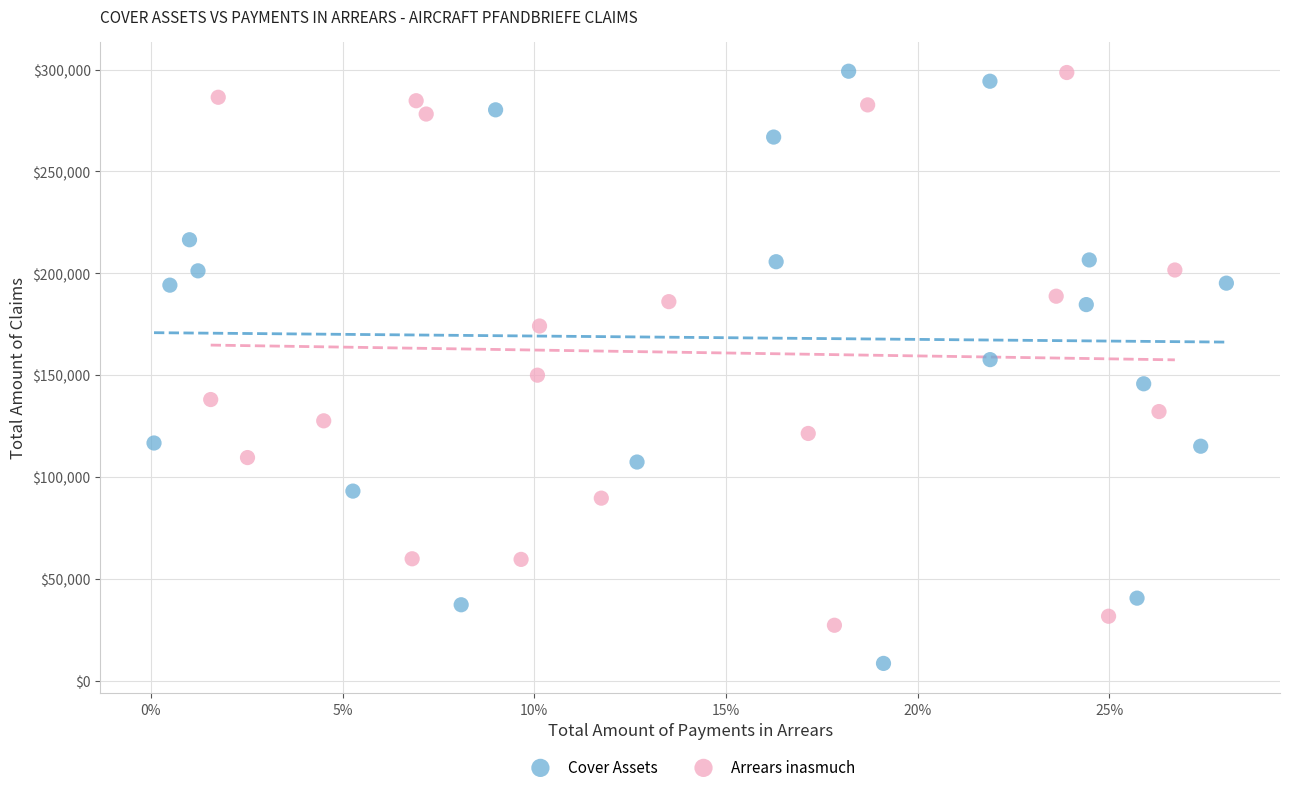

Which series reaches the minimum Y coordinate?

Cover Assets